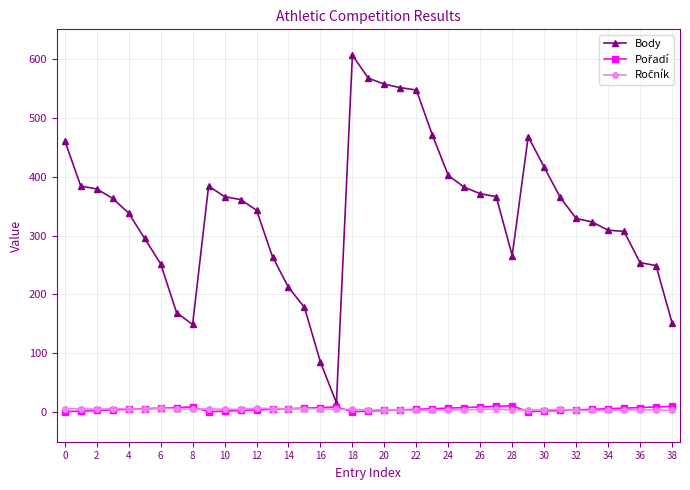

What is the lowest value of the Body series?

16